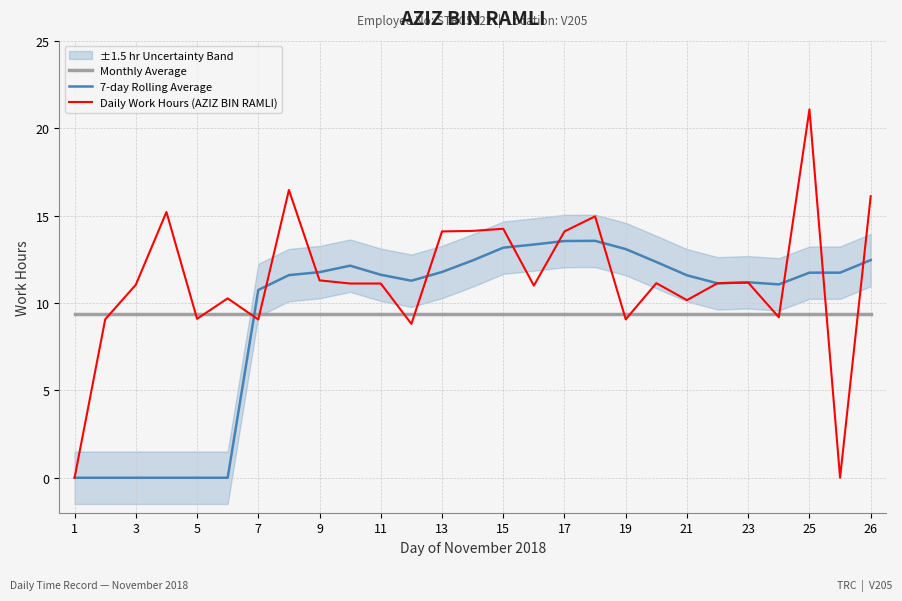

Reading left to right, transcribe all the data shown in this chart.

Monthly Average: 9.3	9.3	9.3	9.3	9.3	9.3	9.3	9.3	9.3	9.3	9.3	9.3	9.3	9.3	9.3	9.3	9.3	9.3	9.3	9.3	9.3	9.3	9.3	9.3	9.3	9.3	9.3
7-day Rolling Average: 0.0	0.0	0.0	0.0	0.0	0.0	10.7	11.6	11.8	12.1	11.6	11.3	11.8	12.4	13.2	13.3	13.5	13.6	13.1	12.3	11.6	11.1	11.2	11.1	11.7	11.7	12.4
Daily Work Hours (AZIZ BIN RAMLI): 0.0	9.1	11.0	15.2	9.1	10.3	9.1	16.5	11.3	11.1	11.1	8.8	14.1	14.1	14.2	11.0	14.1	14.9	9.1	11.1	10.2	11.1	11.2	9.2	21.1	0.0	16.1